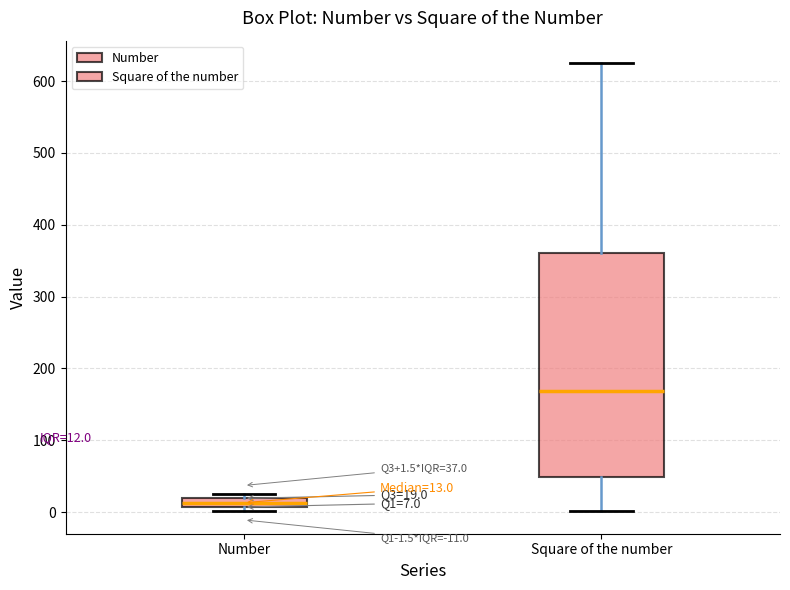

Which box's median line is the lowest?

Number